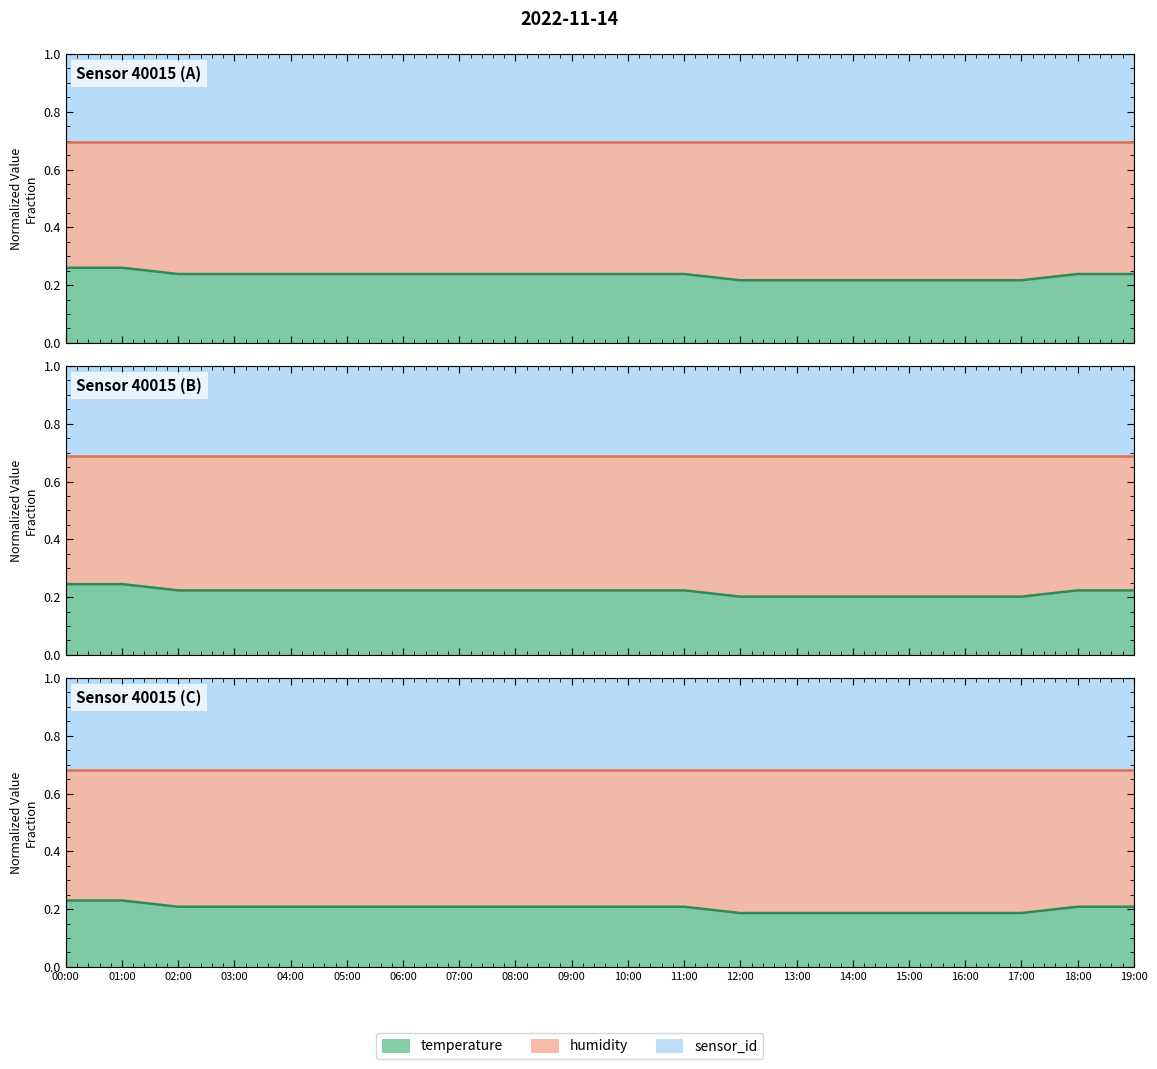

Which label corresponds to the largest value in the chart?

00:00